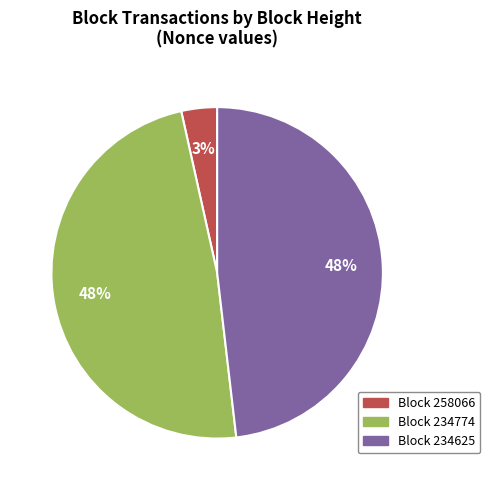

Does any single category account for the majority?

No